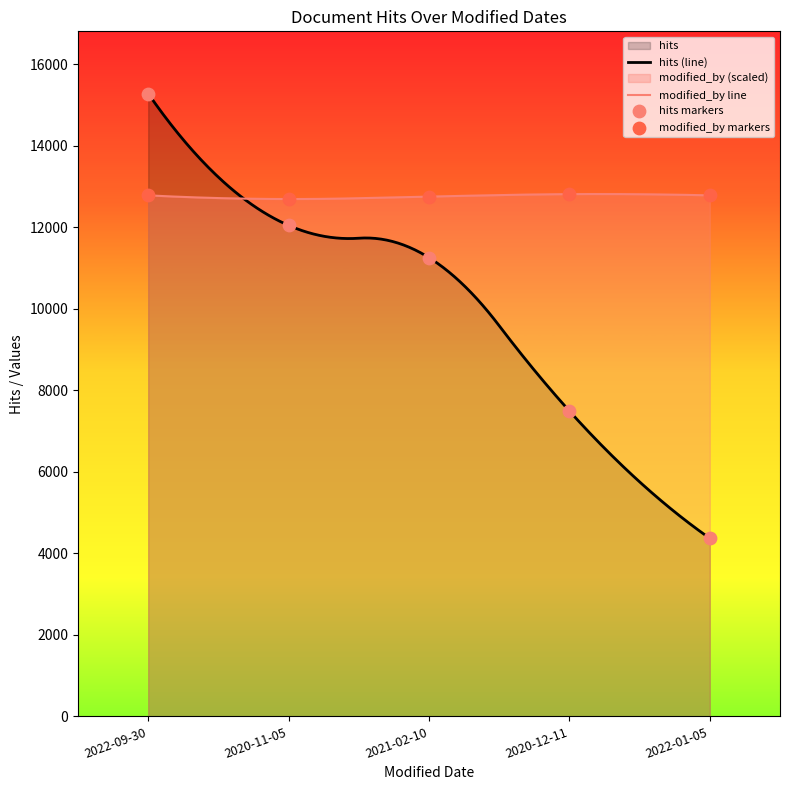

At how many categories does at least one series exceed 9868?

5